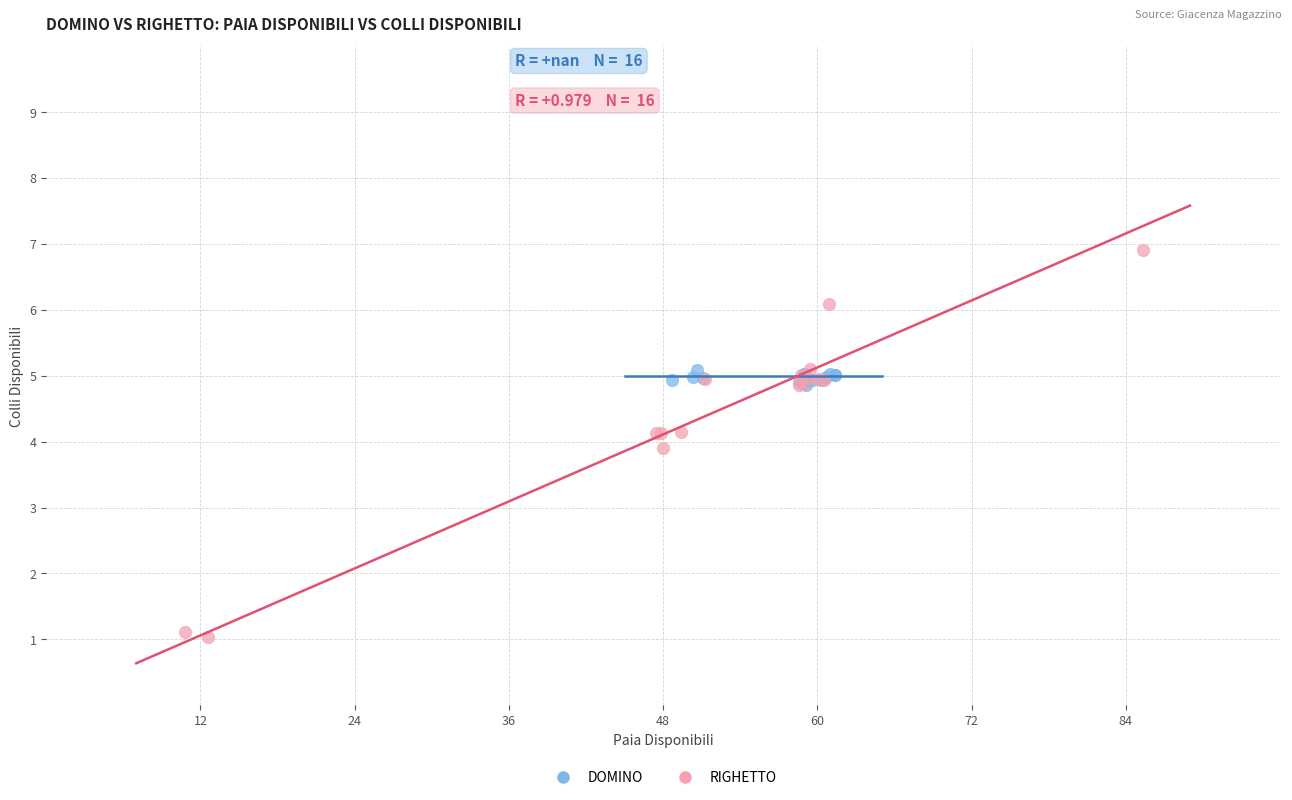

Which series has the widest spread of Y values?

RIGHETTO